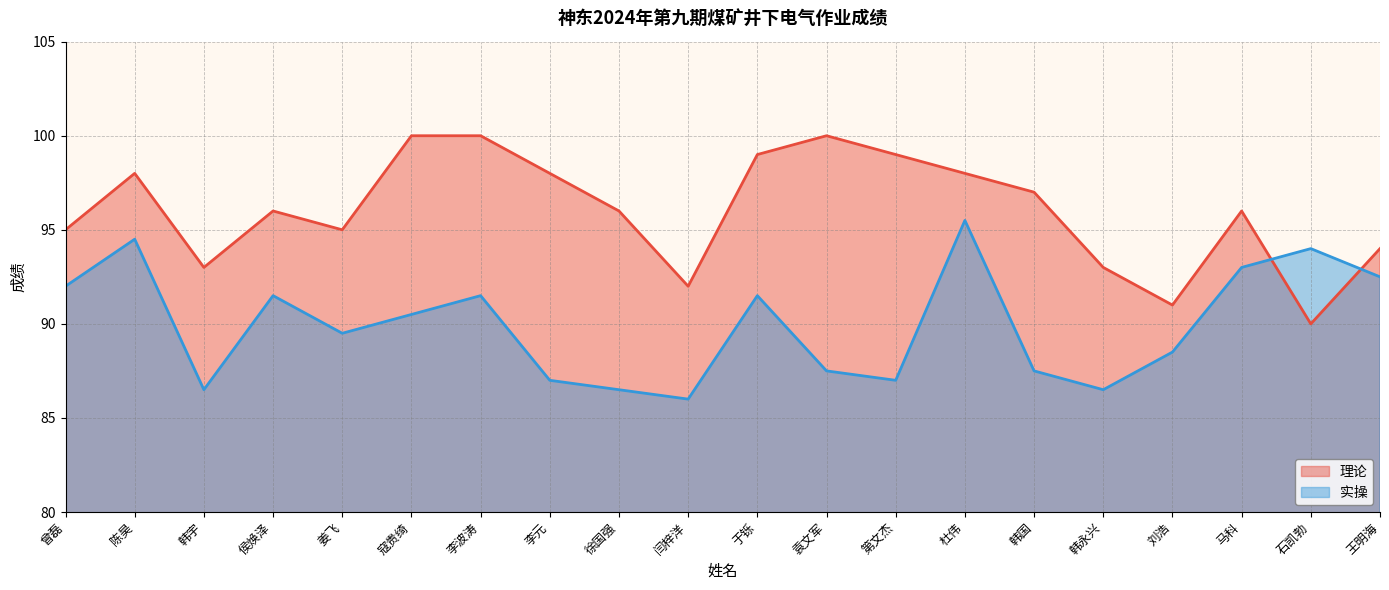

The value of 理论 at 闫梓洋 is 92.0. True or false?

True